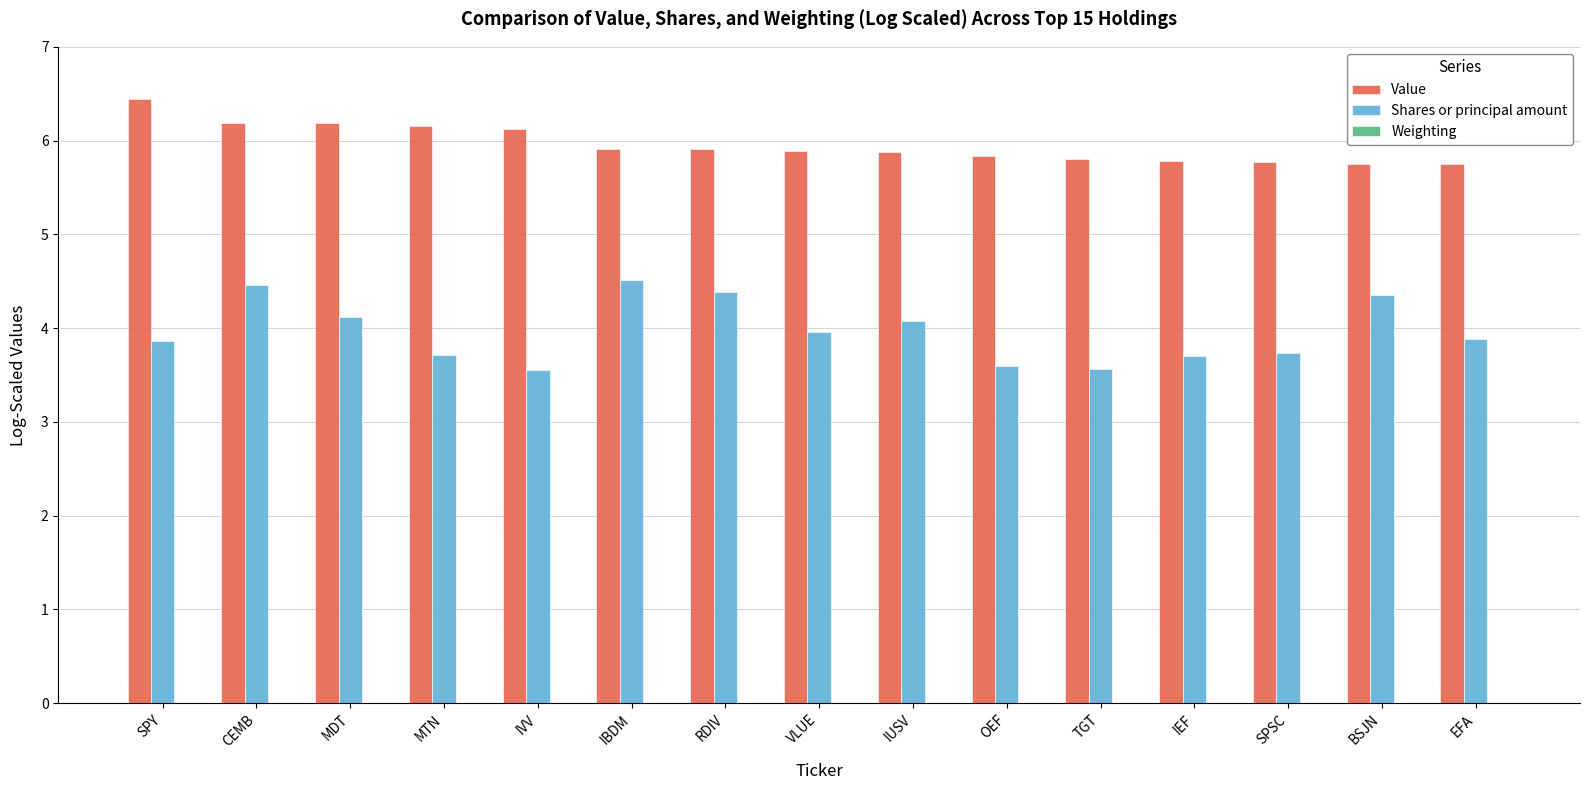

Reading left to right, list all the values displayed in this chart.

Value: SPY=6.4	CEMB=6.2	MDT=6.2	MTN=6.2	IVV=6.1	IBDM=5.9	RDIV=5.9	VLUE=5.9	IUSV=5.9	OEF=5.8	TGT=5.8	IEF=5.8	SPSC=5.8	BSJN=5.8	EFA=5.7
Shares or principal amount: SPY=3.9	CEMB=4.5	MDT=4.1	MTN=3.7	IVV=3.6	IBDM=4.5	RDIV=4.4	VLUE=4.0	IUSV=4.1	OEF=3.6	TGT=3.6	IEF=3.7	SPSC=3.7	BSJN=4.3	EFA=3.9
Weighting: SPY=-0.0	CEMB=-0.3	MDT=-0.3	MTN=-0.3	IVV=-0.3	IBDM=-0.6	RDIV=-0.6	VLUE=-0.6	IUSV=-0.6	OEF=-0.6	TGT=-0.7	IEF=-0.7	SPSC=-0.7	BSJN=-0.7	EFA=-0.7